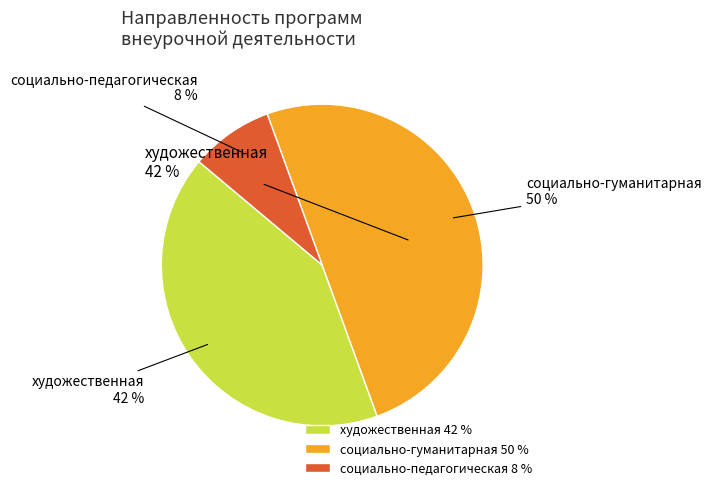

Does any single category account for the majority?

No